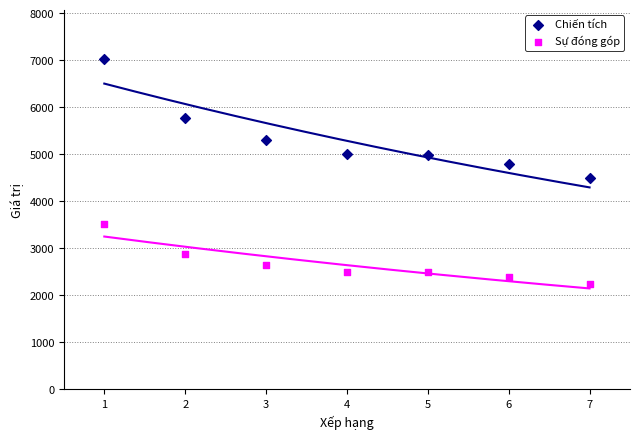

What are all the series names shown in the legend?

Chiến tích, Sự đóng góp